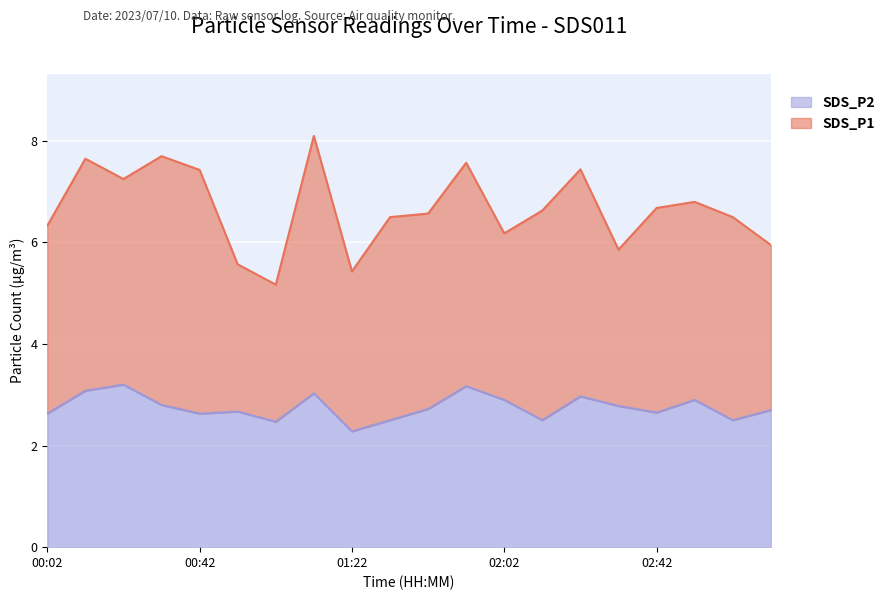

Reading right to left, list all the values displayed in this chart.

03:12=2.7	03:02=2.5	02:52=2.9	02:42=2.6	02:32=2.8	02:22=3.0	02:12=2.5	02:02=2.9	01:52=3.2	01:42=2.7	01:32=2.5	01:22=2.3	01:12=3.0	01:02=2.5	00:52=2.7	00:42=2.6	00:32=2.8	00:22=3.2	00:12=3.1	00:02=2.6